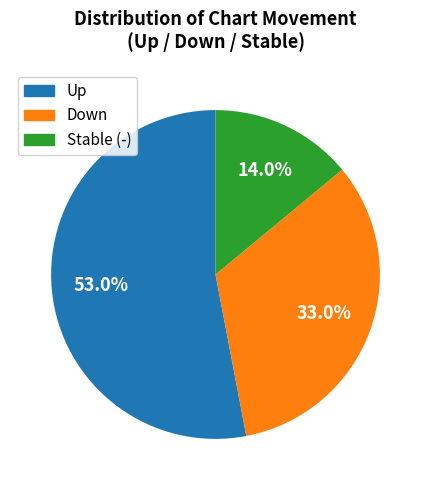

Is there any slice that represents more than half of the pie?

Yes